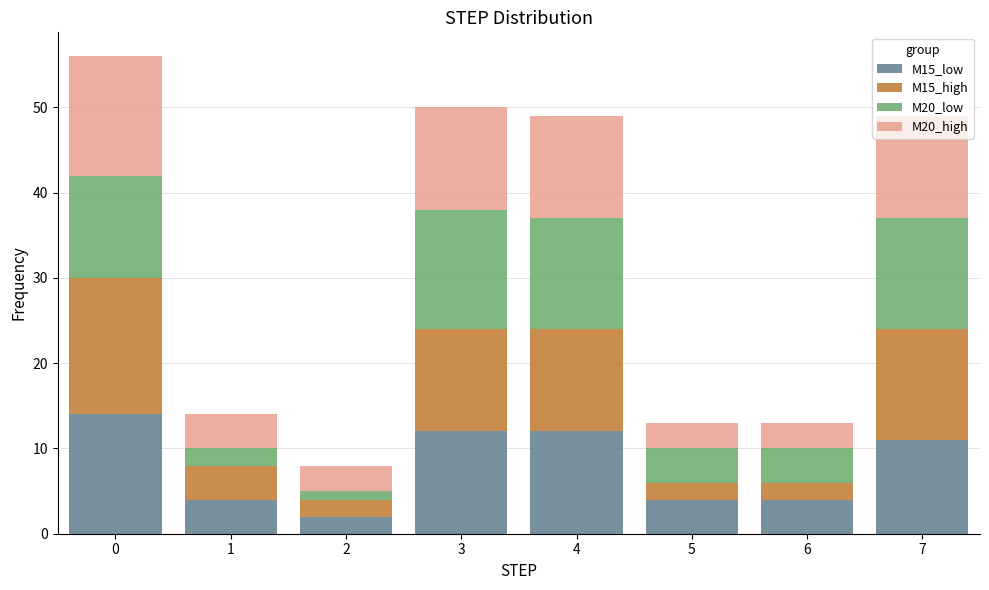

What is the total height of the stacked bar covering 1.5 to 2.5 on the x-axis? The values are not printed on the chart, so give them approximately, as read against the axis.

8